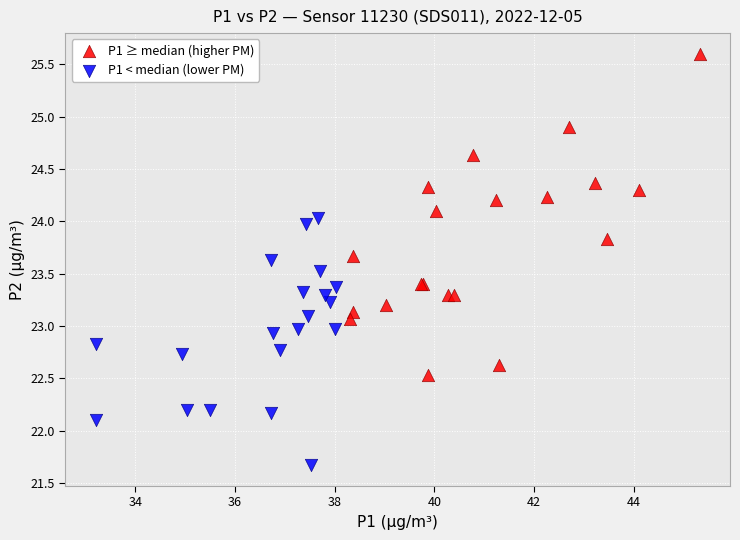

What are all the series names shown in the legend?

P1 ≥ median (higher PM), P1 < median (lower PM)